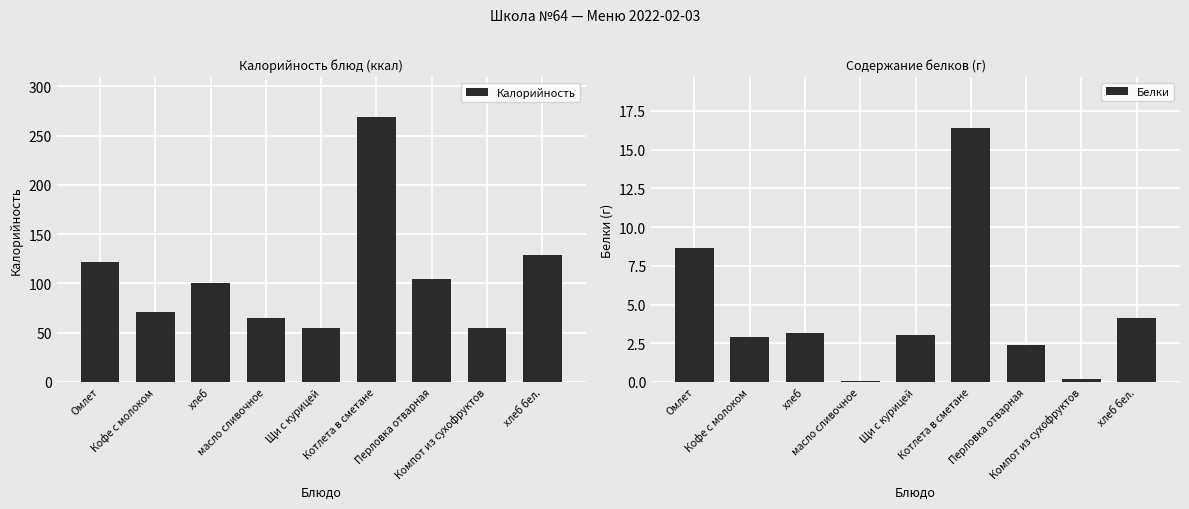

Which category has the highest value in the Калорийность series?

Котлета в сметане